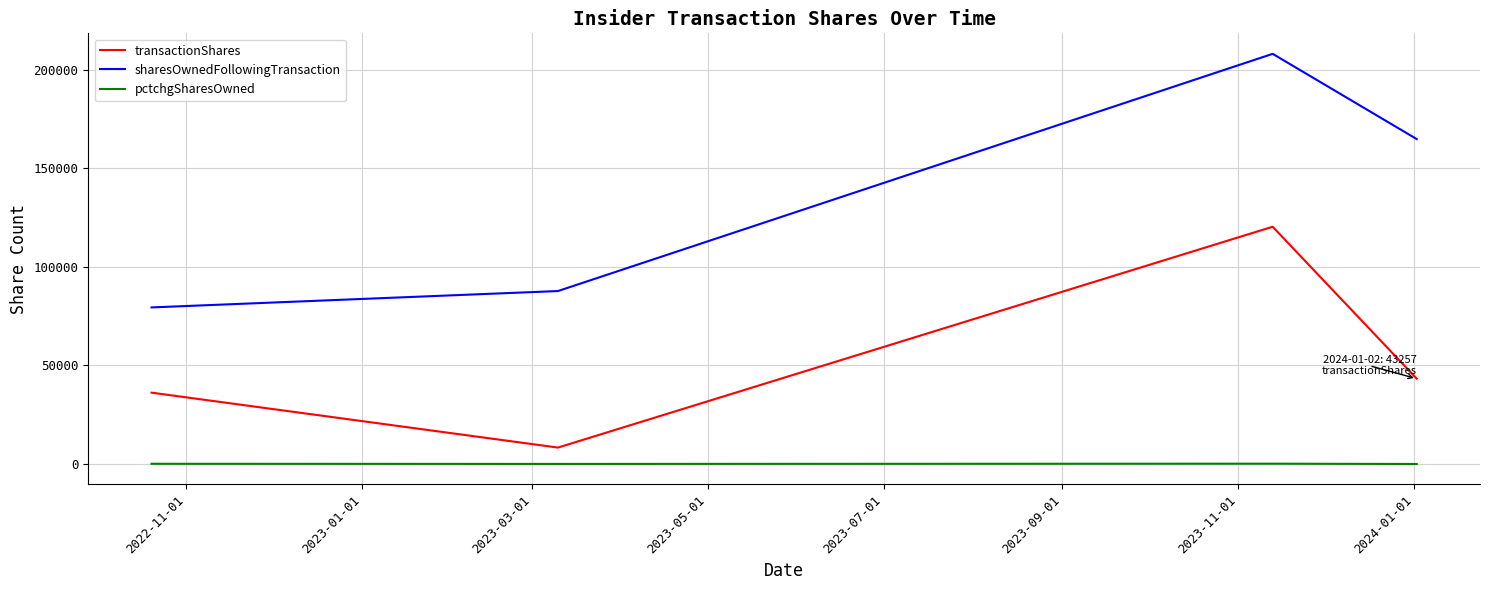

Which series has the largest range (max minus min)?

sharesOwnedFollowingTransaction